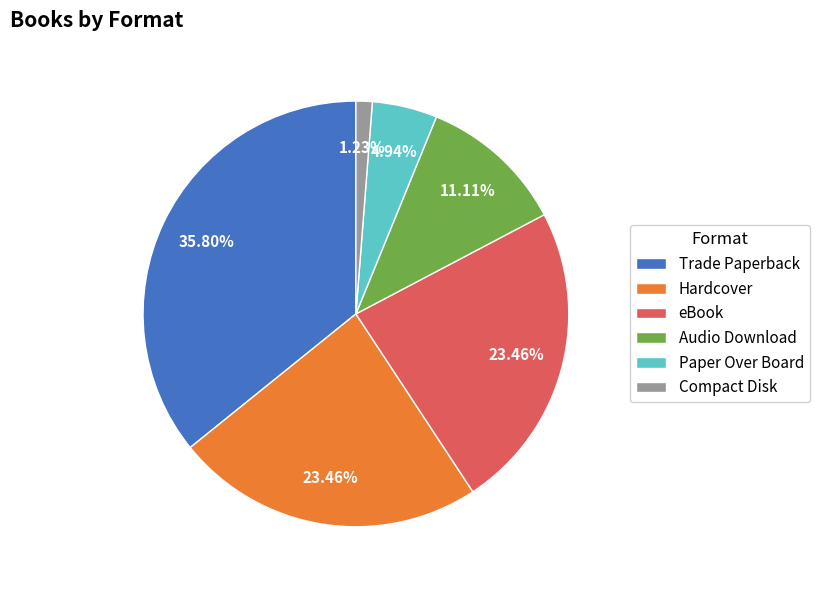

What percentage is the Trade Paperback slice, to the nearest percent?

36%